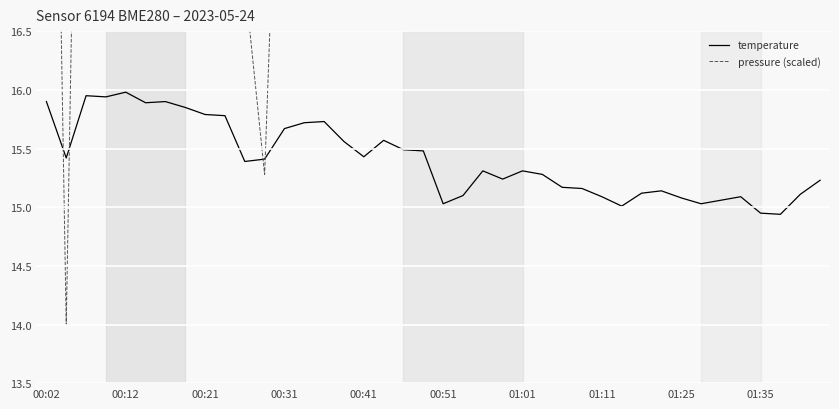

Which series has the widest spread of values?

pressure (scaled)